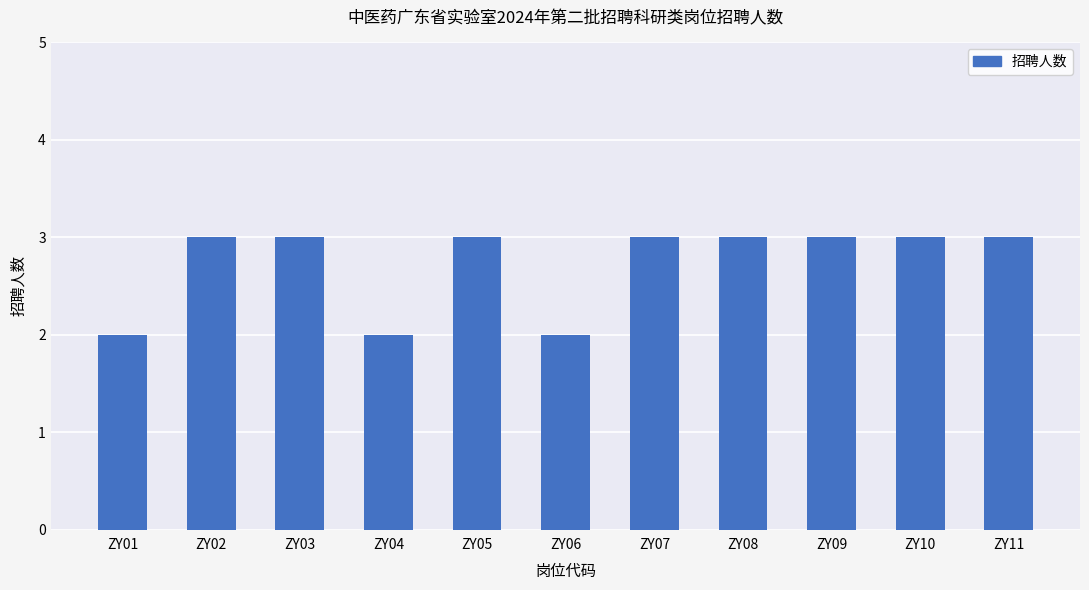

What is the maximum value shown in the chart?

3